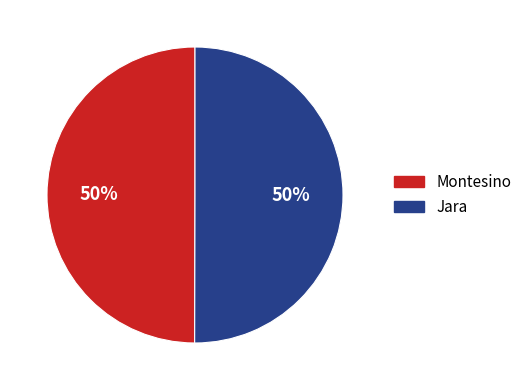

Is the sum of Jara and Montesino greater than half?

Yes